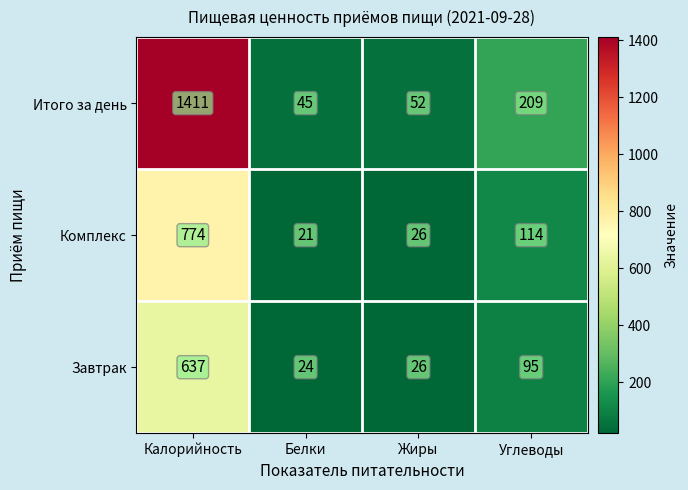

How many distinct data groups are displayed?

3